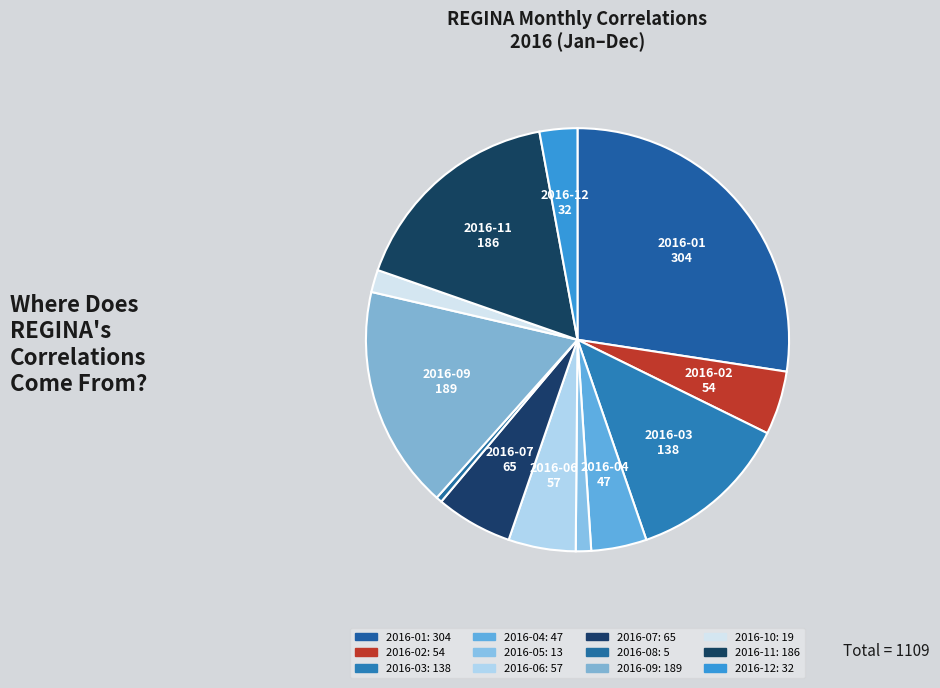

Count the number of slices in the pie.

12